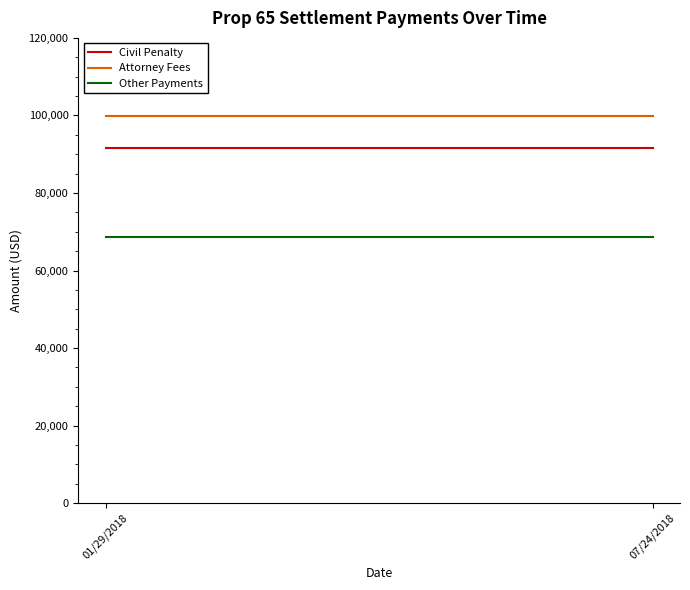

How many series are shown in this chart?

3